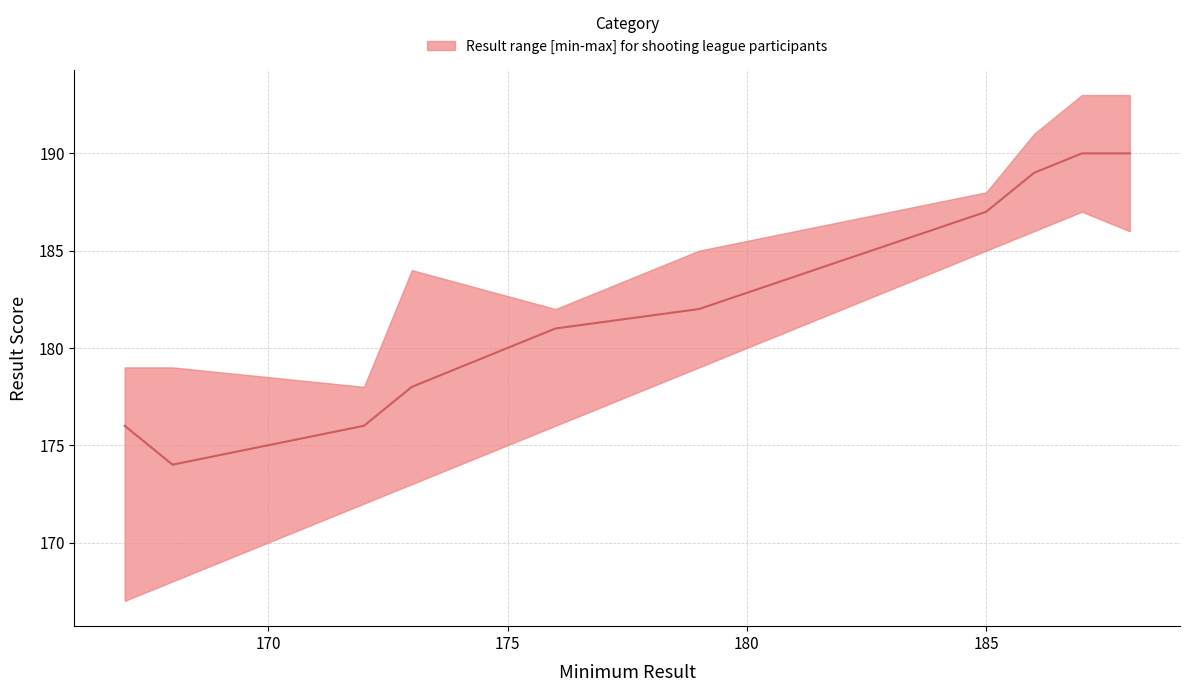

True or false: the data shows 74 at 9.

False